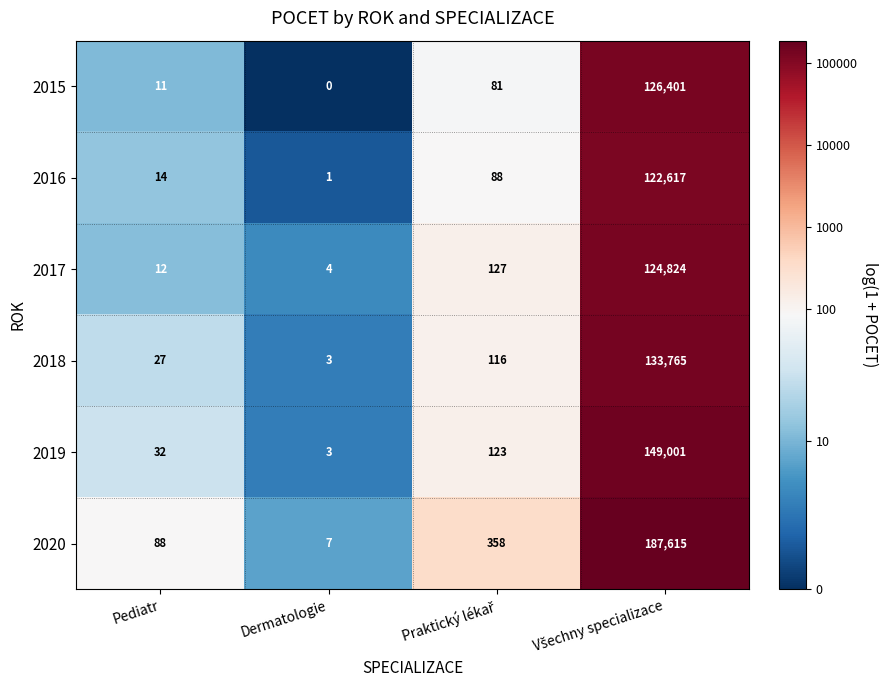

Is the value of 2015 at Pediatr greater than the value of 2016 at Dermatologie?

Yes